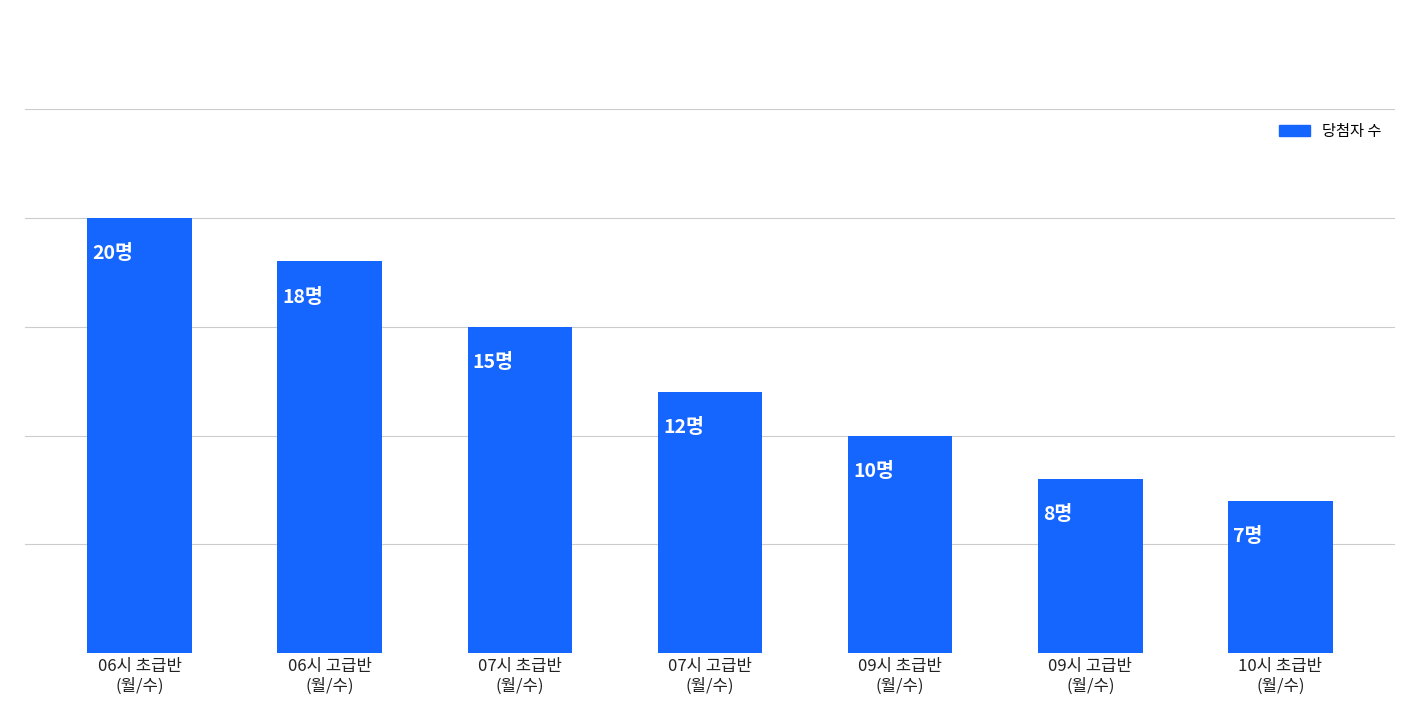

Reading right to left, what are all the values shown in this chart?

10시 초급반
(월/수)=7	09시 고급반
(월/수)=8	09시 초급반
(월/수)=10	07시 고급반
(월/수)=12	07시 초급반
(월/수)=15	06시 고급반
(월/수)=18	06시 초급반
(월/수)=20